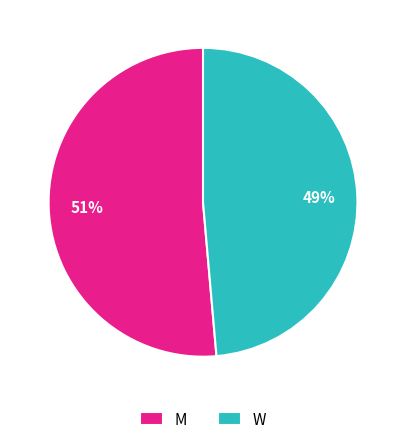

Count the number of slices in the pie.

2